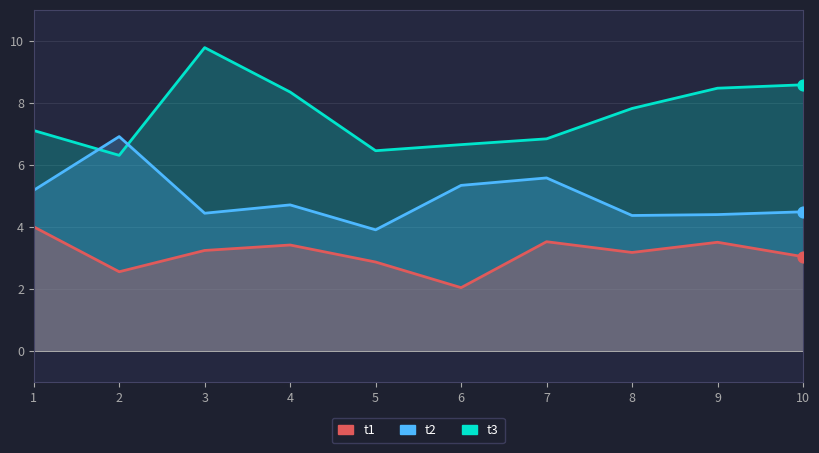

Which series has the widest spread of Y values?

t3